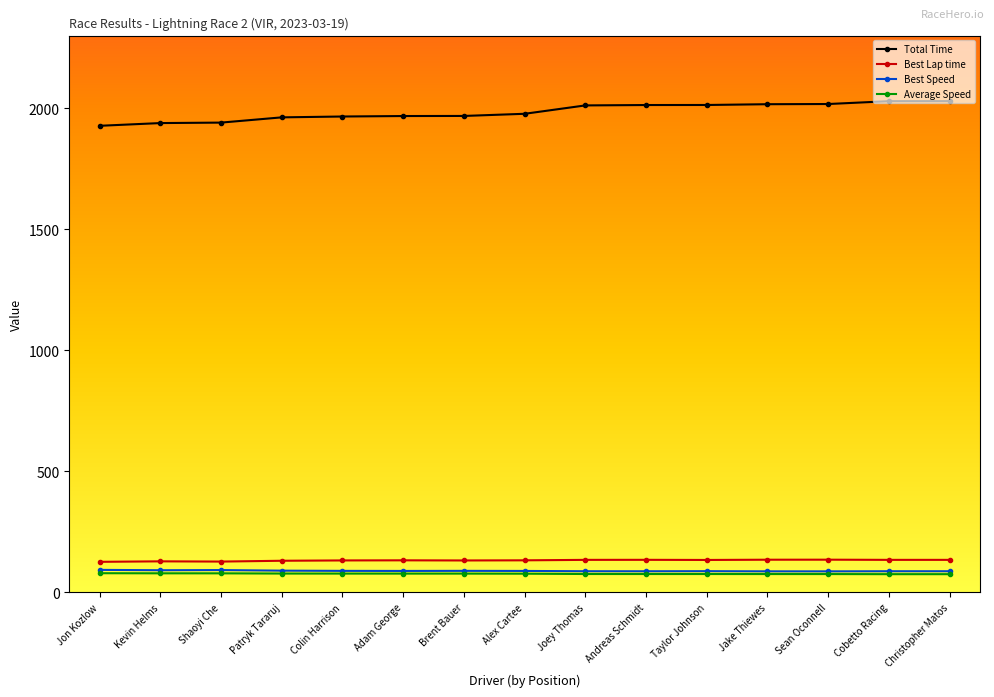

What is the difference between the highest and lowest values at Adam George?

1890.0